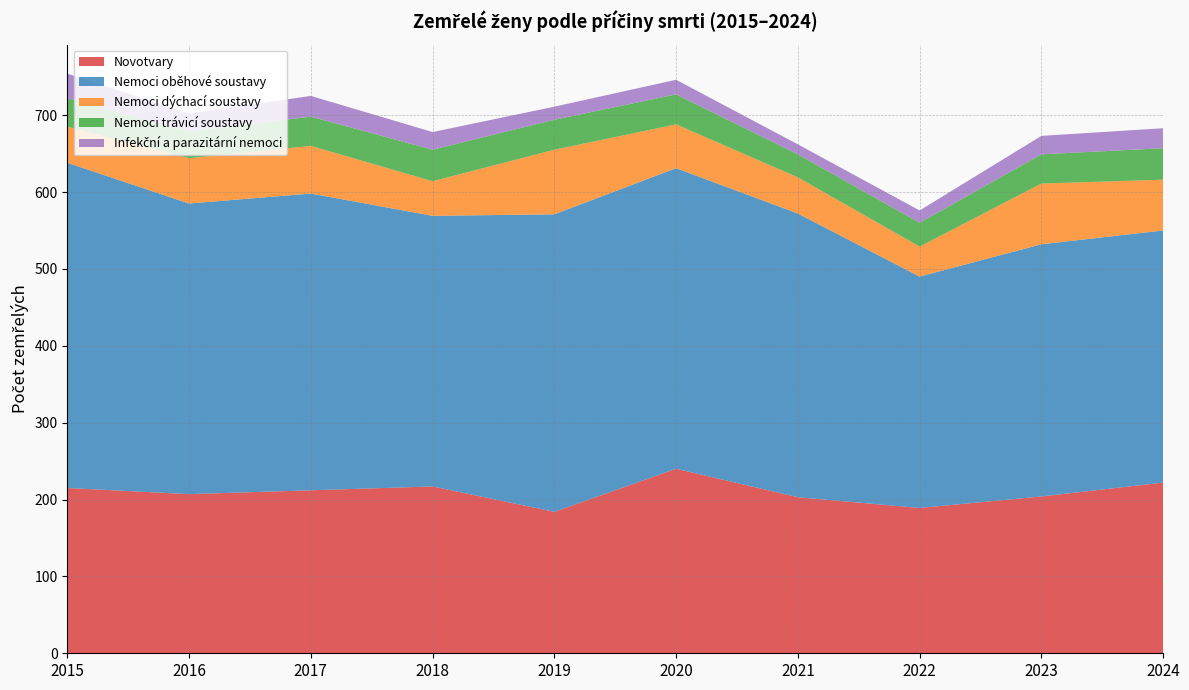

Reading right to left, list all the values displayed in this chart.

Novotvary: 222	204	189	203	240	184	217	212	207	215
Nemoci oběhové soustavy: 328	328	301	369	391	387	352	386	378	423
Nemoci dýchací soustavy: 66	79	39	47	57	84	45	62	59	47
Nemoci trávicí soustavy: 41	38	31	30	39	39	41	38	35	37
Infekční a parazitární nemoci: 26	24	16	13	19	17	23	27	23	32